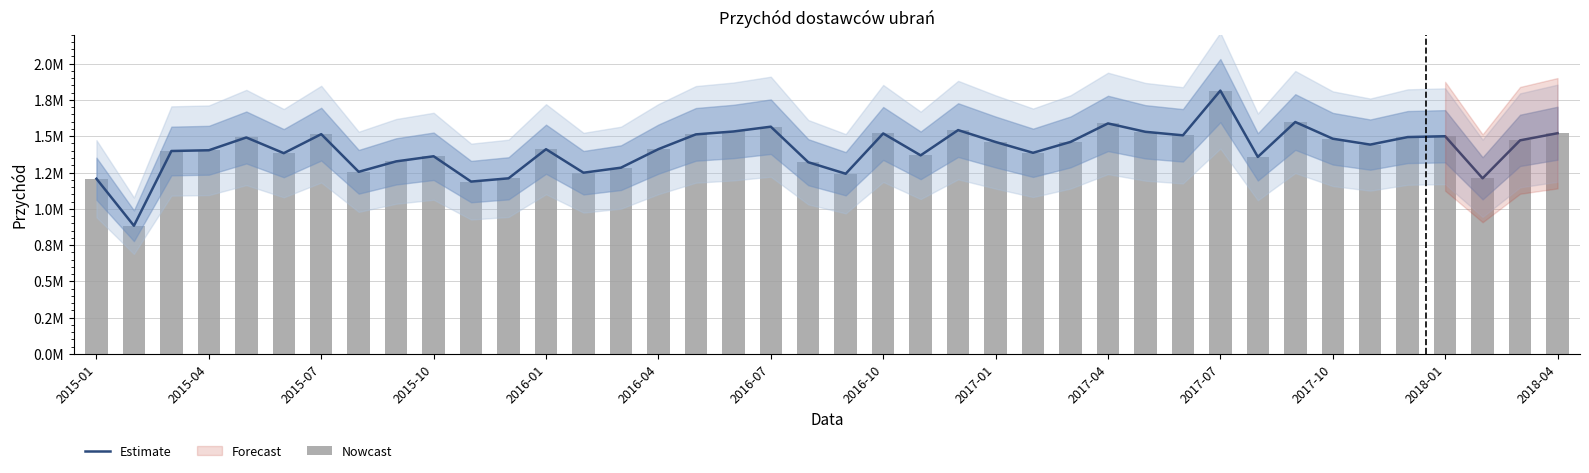

Reading left to right, extract all data points from this chart.

Estimate: 1207149.2	883182.8	1398158.5	1403277.1	1491315.4	1383232.6	1514303.9	1254831.7	1326687.1	1361932.4	1187480.8	1209929.9	1410472.7	1248583.8	1283207.9	1411086.8	1512757.1	1532583.1	1565665.2	1320918.8	1241492.9	1519061.4	1368183.8	1542177.6	1460311.4	1385822.4	1460698.9	1588190.2	1530408.5	1506194.1	1814192.9	1357537.1	1597913.5	1482949.1	1442259.9	1494213.4	1499833.4	1210013.9	1471590.6	1520656.5
Nowcast: 1207149.2	883182.8	1398158.5	1403277.1	1491315.4	1383232.6	1514303.9	1254831.7	1326687.1	1361932.4	1187480.8	1209929.9	1410472.7	1248583.8	1283207.9	1411086.8	1512757.1	1532583.1	1565665.2	1320918.8	1241492.9	1519061.4	1368183.8	1542177.6	1460311.4	1385822.4	1460698.9	1588190.2	1530408.5	1506194.1	1814192.9	1357537.1	1597913.5	1482949.1	1442259.9	1494213.4	1499833.4	1210013.9	1471590.6	1520656.5